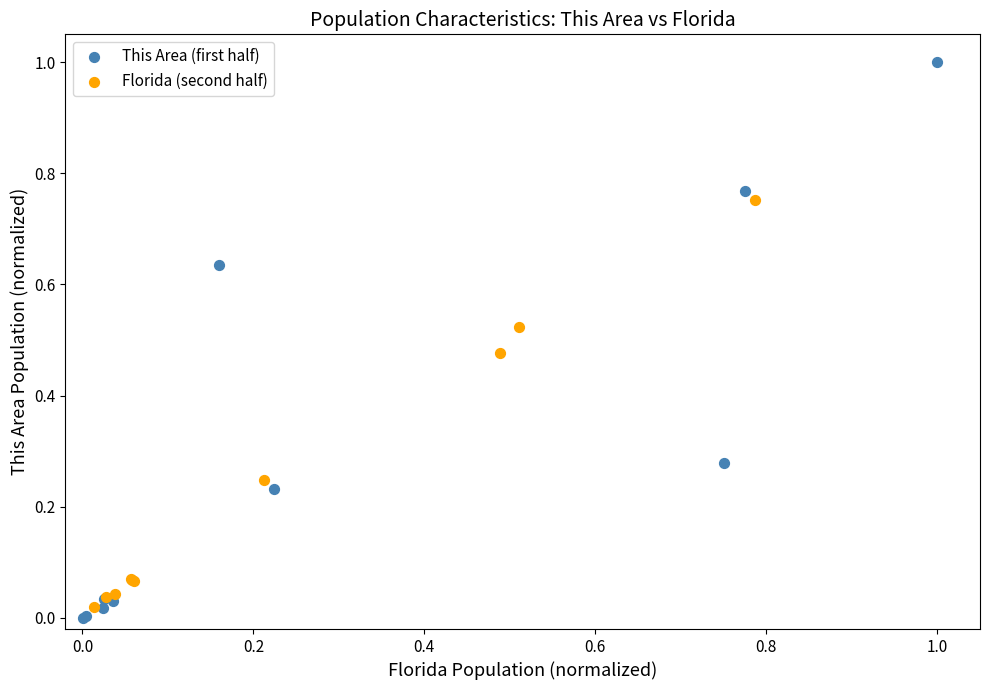

Which series has the widest spread of Y values?

This Area (first half)